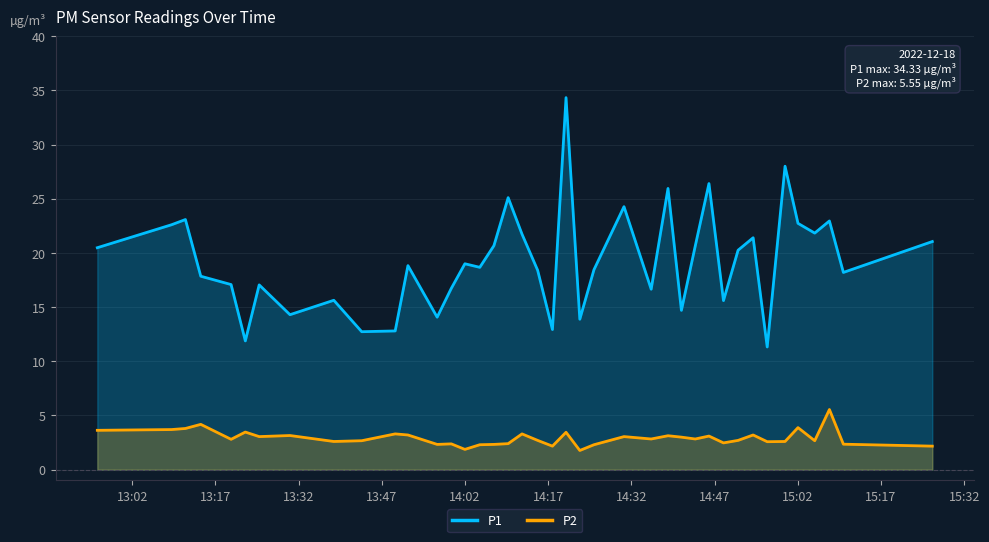

Which series has the largest range (max minus min)?

P1